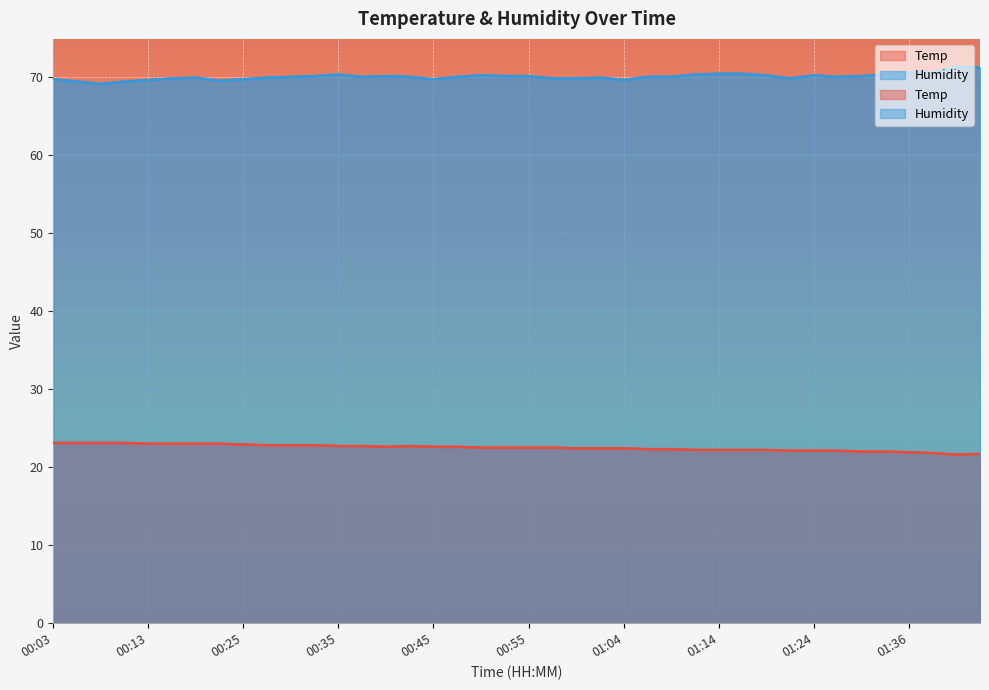

What position from the right is 00:59?

18